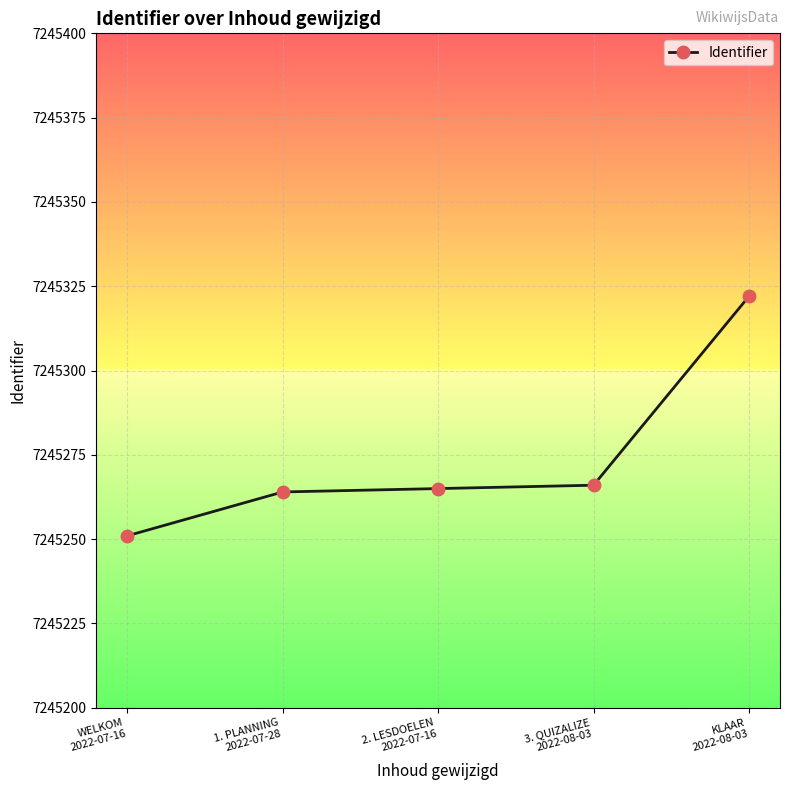

What value does the data have at 3. QUIZALIZE
2022-08-03, to the nearest 10?

7245270